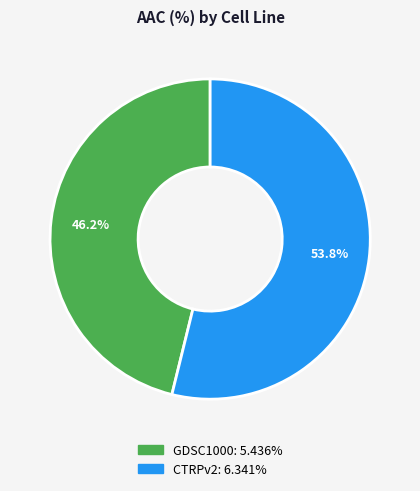

Approximately how many times larger is the value at CTRPv2 compared to GDSC1000?

1.2